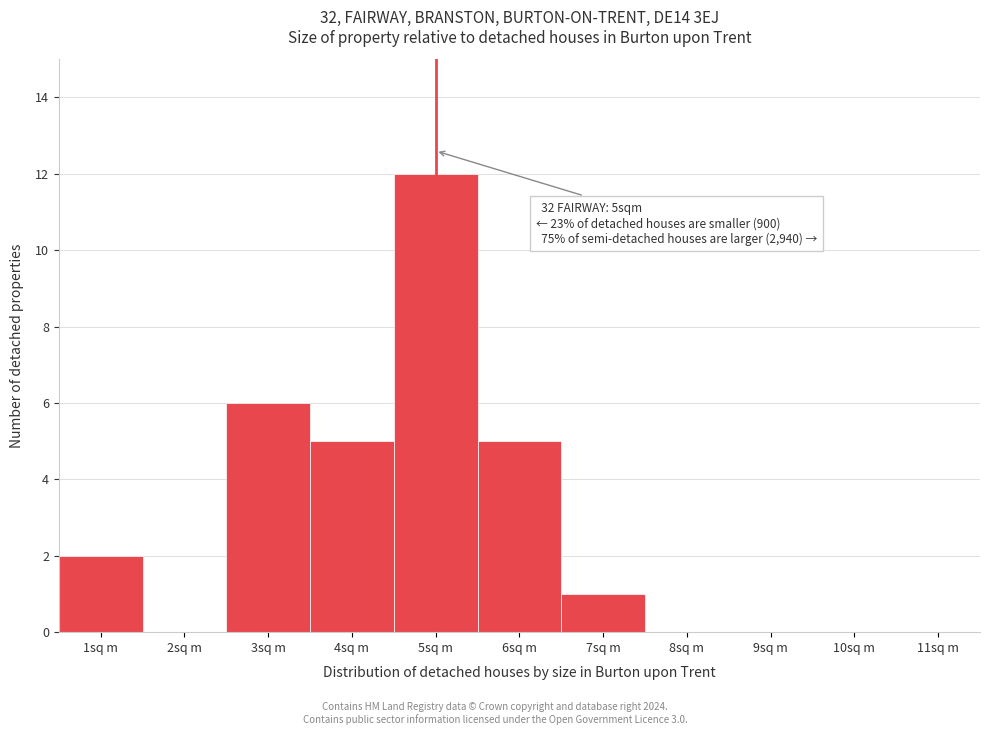

Over which range of the x-axis is the bar tallest?

4.5 to 5.5